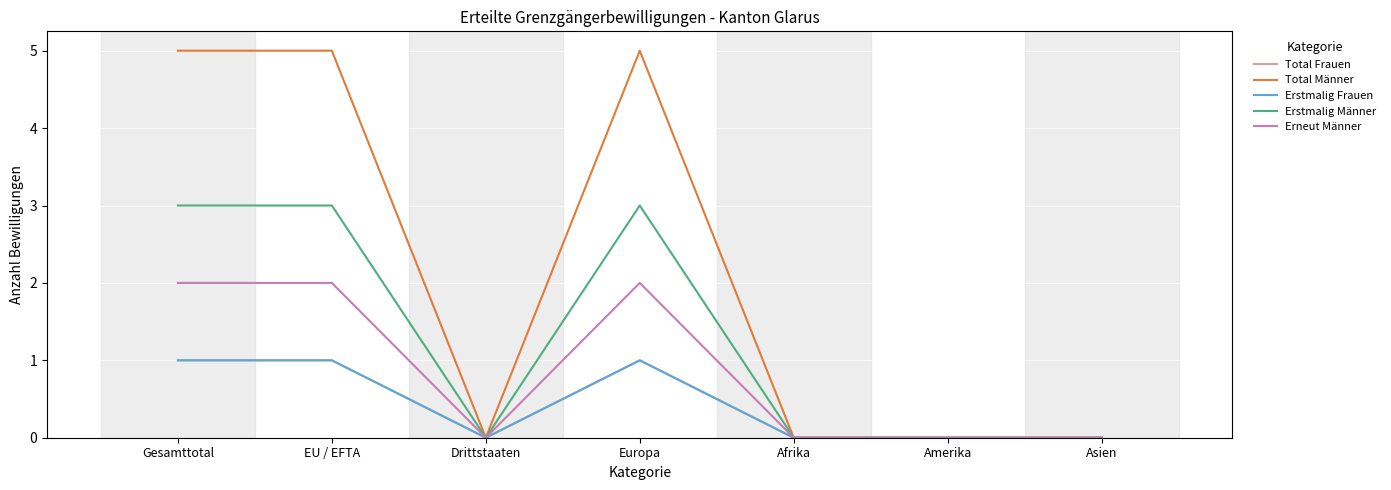

Reading left to right, list all the values displayed in this chart.

Total Frauen: Gesamttotal=1	EU / EFTA=1	Drittstaaten=0	Europa=1	Afrika=0	Amerika=0	Asien=0
Total Männer: Gesamttotal=5	EU / EFTA=5	Drittstaaten=0	Europa=5	Afrika=0	Amerika=0	Asien=0
Erstmalig Frauen: Gesamttotal=1	EU / EFTA=1	Drittstaaten=0	Europa=1	Afrika=0	Amerika=0	Asien=0
Erstmalig Männer: Gesamttotal=3	EU / EFTA=3	Drittstaaten=0	Europa=3	Afrika=0	Amerika=0	Asien=0
Erneut Männer: Gesamttotal=2	EU / EFTA=2	Drittstaaten=0	Europa=2	Afrika=0	Amerika=0	Asien=0